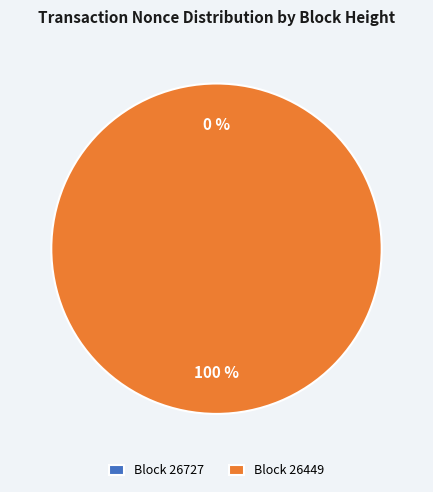

Which category has the biggest portion of the pie?

26449